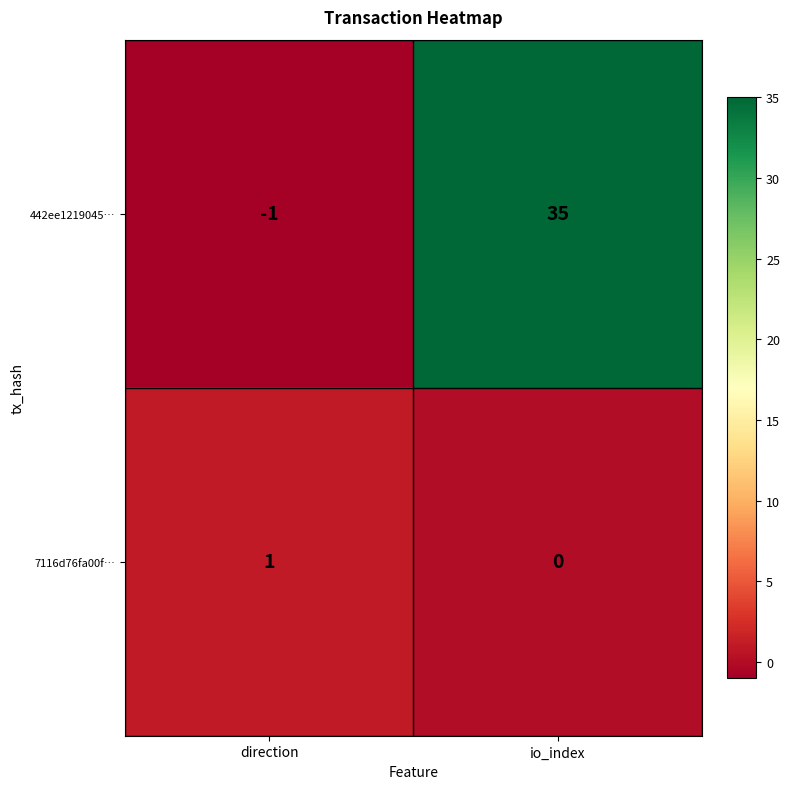

List the series in order of their peak value, highest first.

442ee1219045…, 7116d76fa00f…